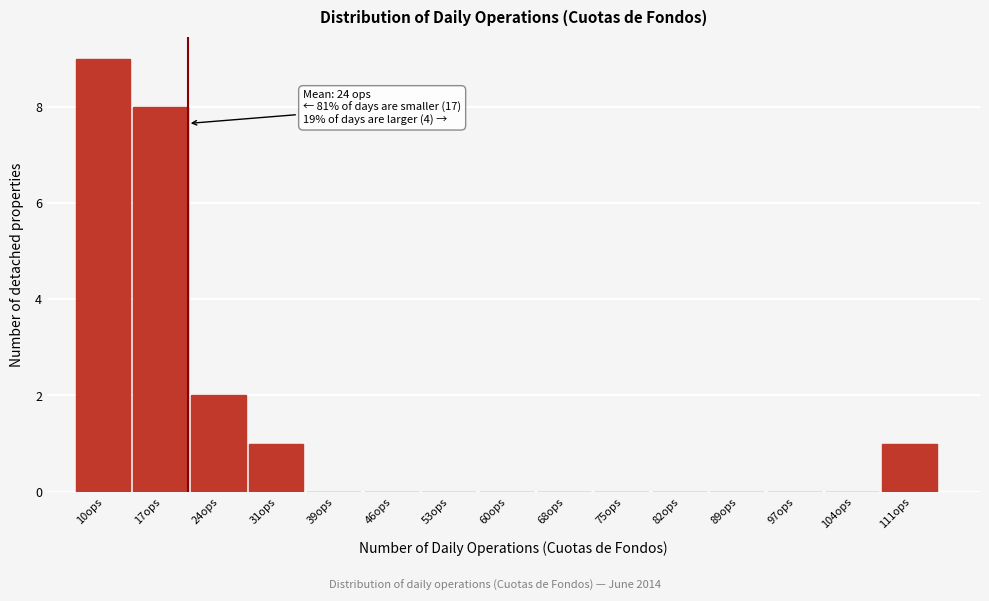

Reading right to left, transcribe all the data shown in this chart.

111ops=1	104ops=0	97ops=0	89ops=0	82ops=0	75ops=0	68ops=0	60ops=0	53ops=0	46ops=0	39ops=0	31ops=1	24ops=2	17ops=8	10ops=9